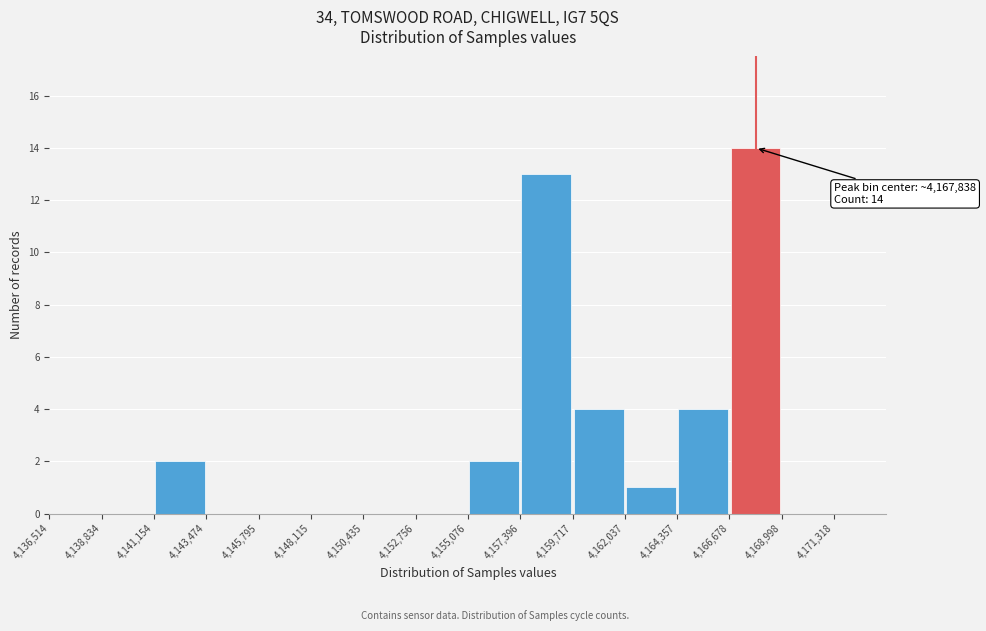

Which range on the x-axis has the tallest bar?

4166500 to 4169000